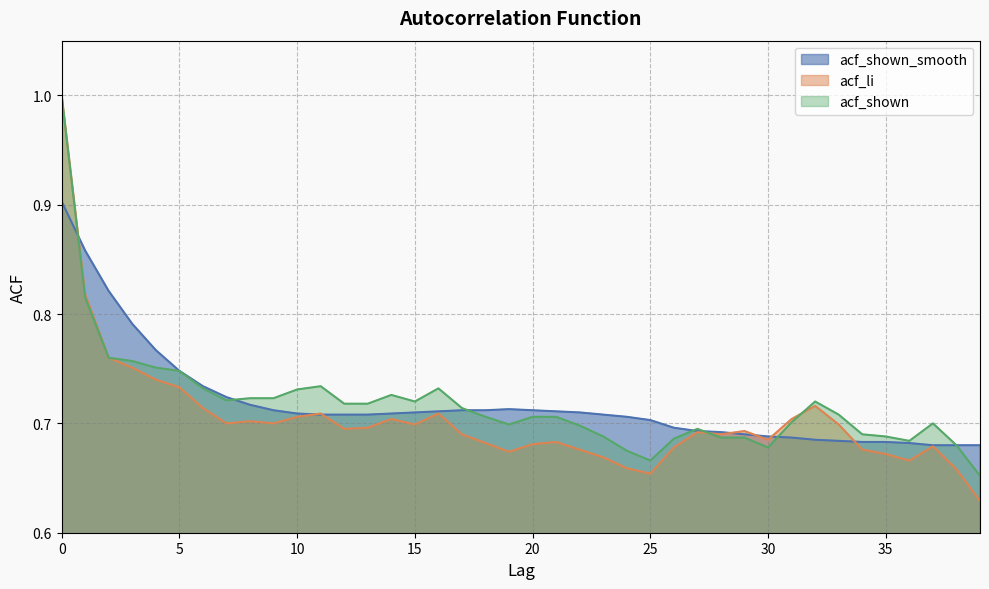

True or false: acf_shown_smooth has more than 2 points higher than both neighbors.

False